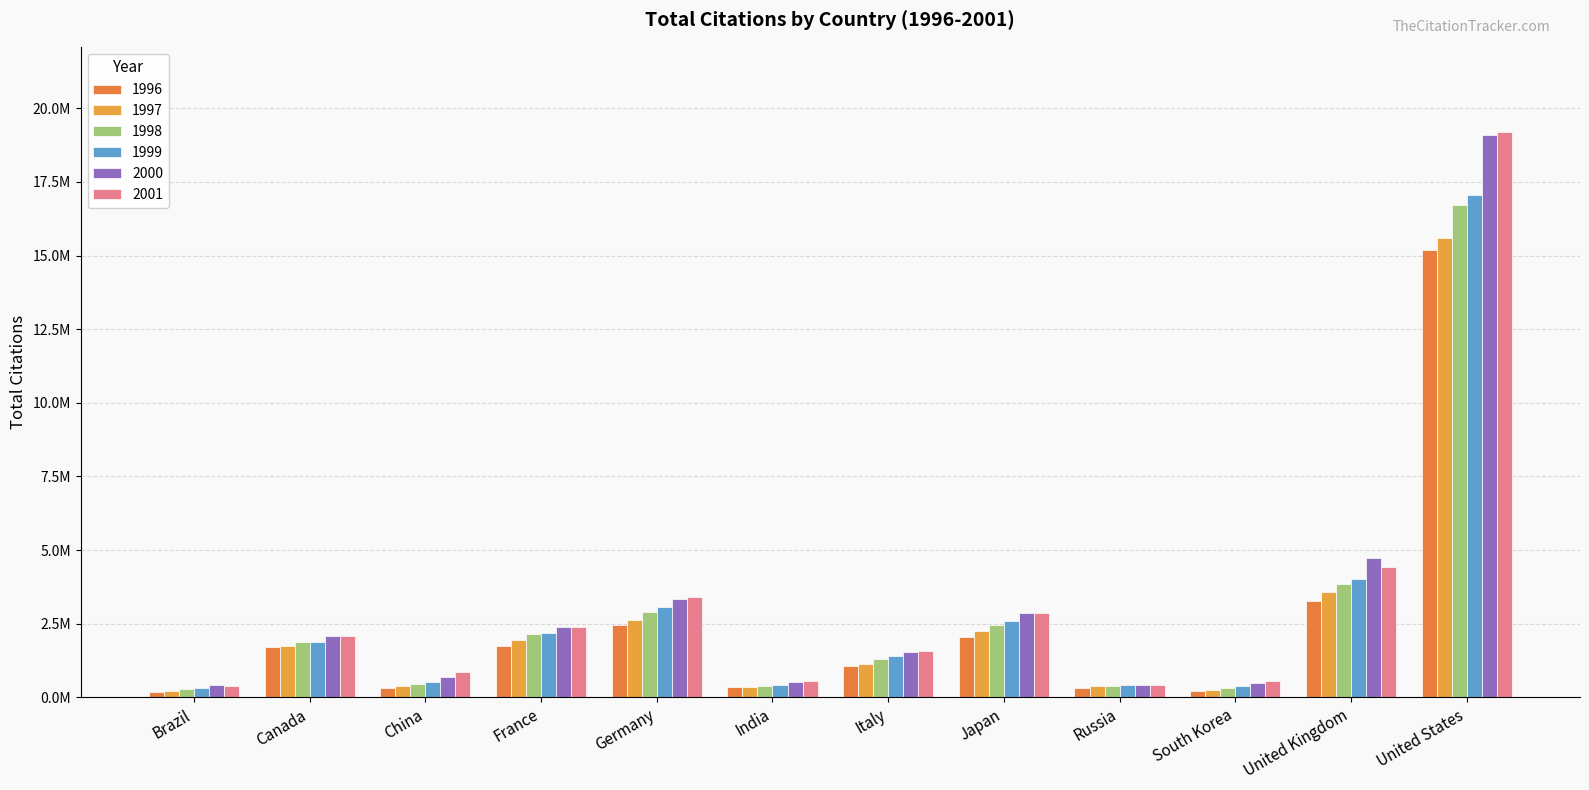

What is the spread (max minus min) of values at Germany?

962107